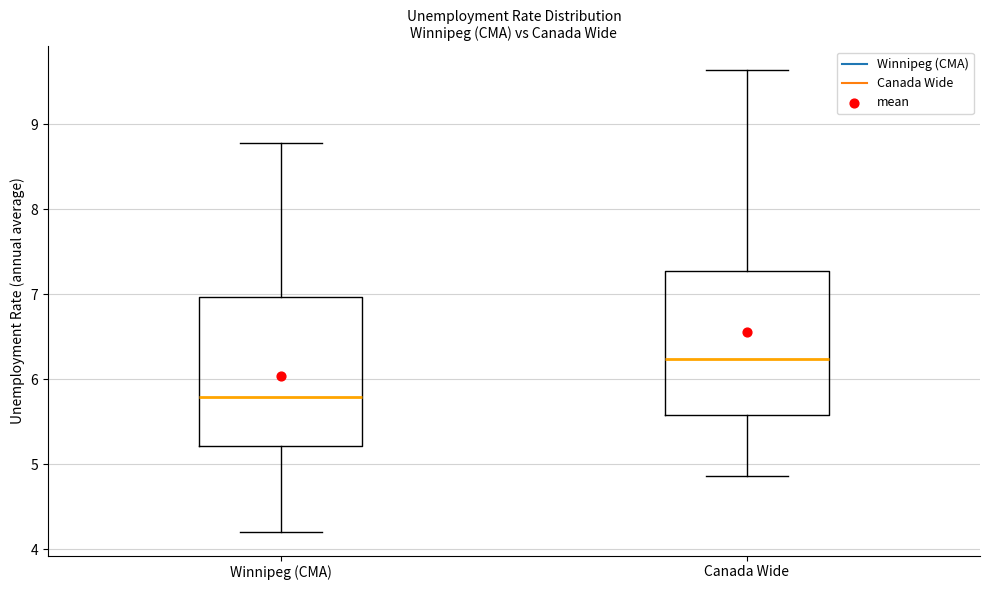

Reading left to right, read every box against the y-axis: the position of its median line, the range the box covers, and the ends of its whiskers. The values are not printed on the chart, so give them approximately, as read against the axis.

Winnipeg (CMA): median 5.8, box 5.2 to 7.0, whiskers 4.2 to 8.8
Canada Wide: median 6.2, box 5.6 to 7.3, whiskers 4.9 to 9.6